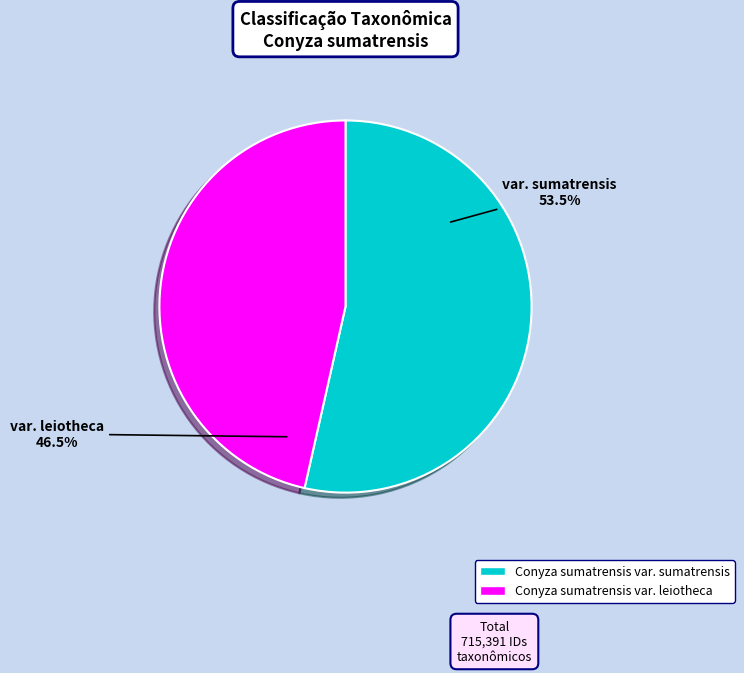

Does any single category account for the majority?

Yes